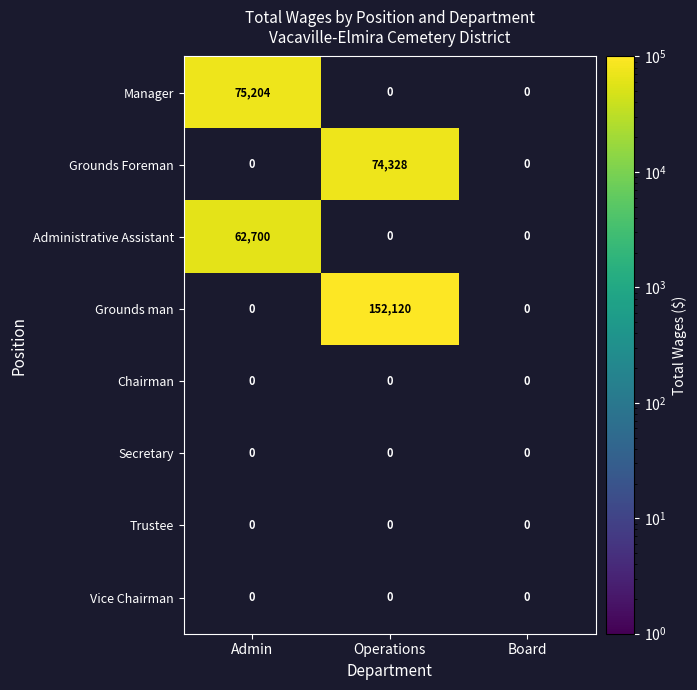

Between Operations and Admin, which is larger?

Admin